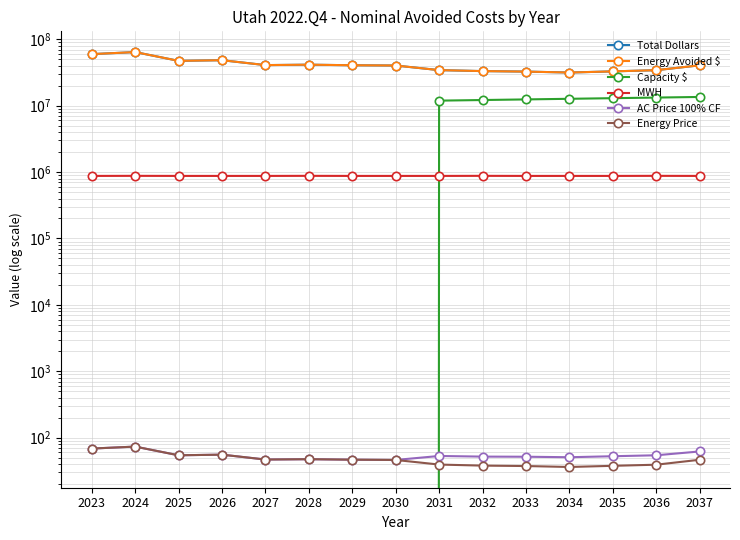

List the series in order of their peak value, lowest first.

AC Price 100% CF, Energy Price, MWH, Capacity $, Total Dollars, Energy Avoided $